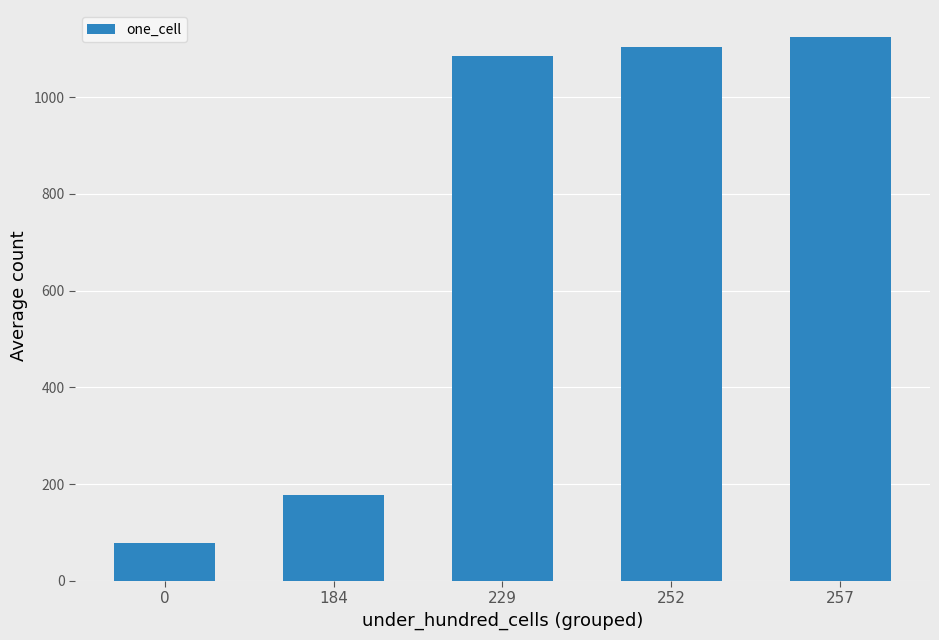

What is the value of the 2nd bar from the left?

177